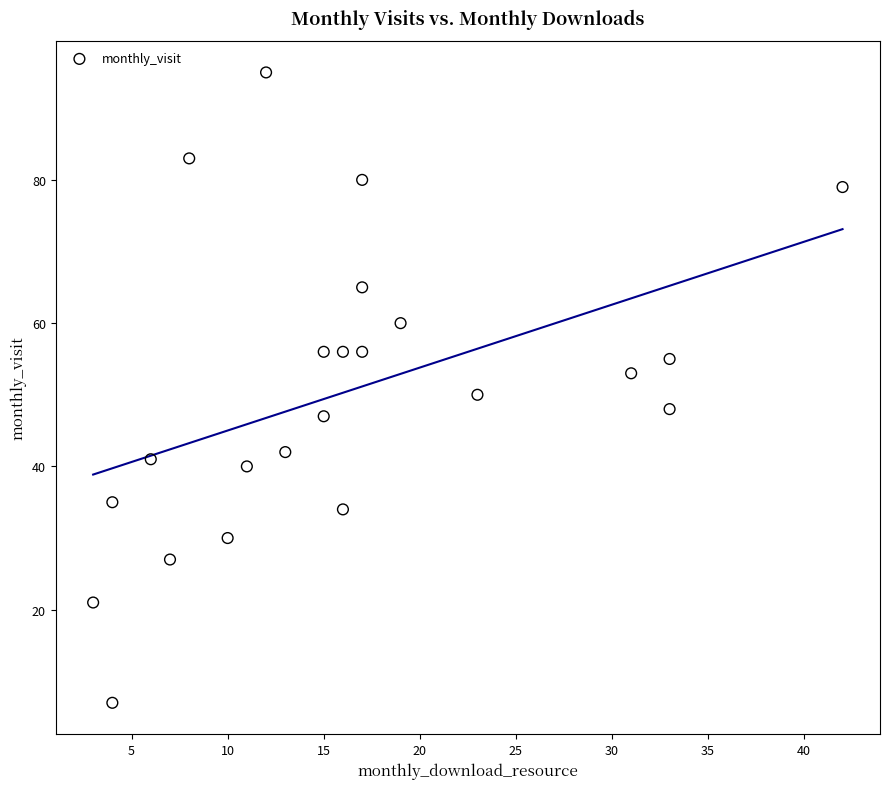

What Y value in the scatter plot is closest to 51?

50